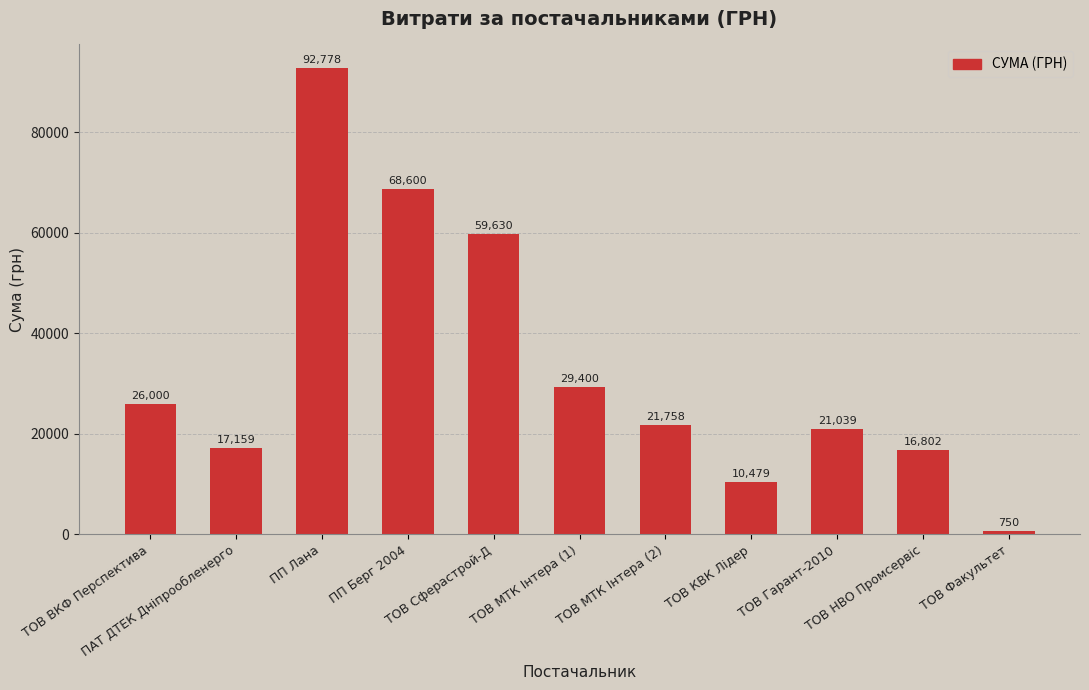

What is the maximum value shown in the chart?

92778.0